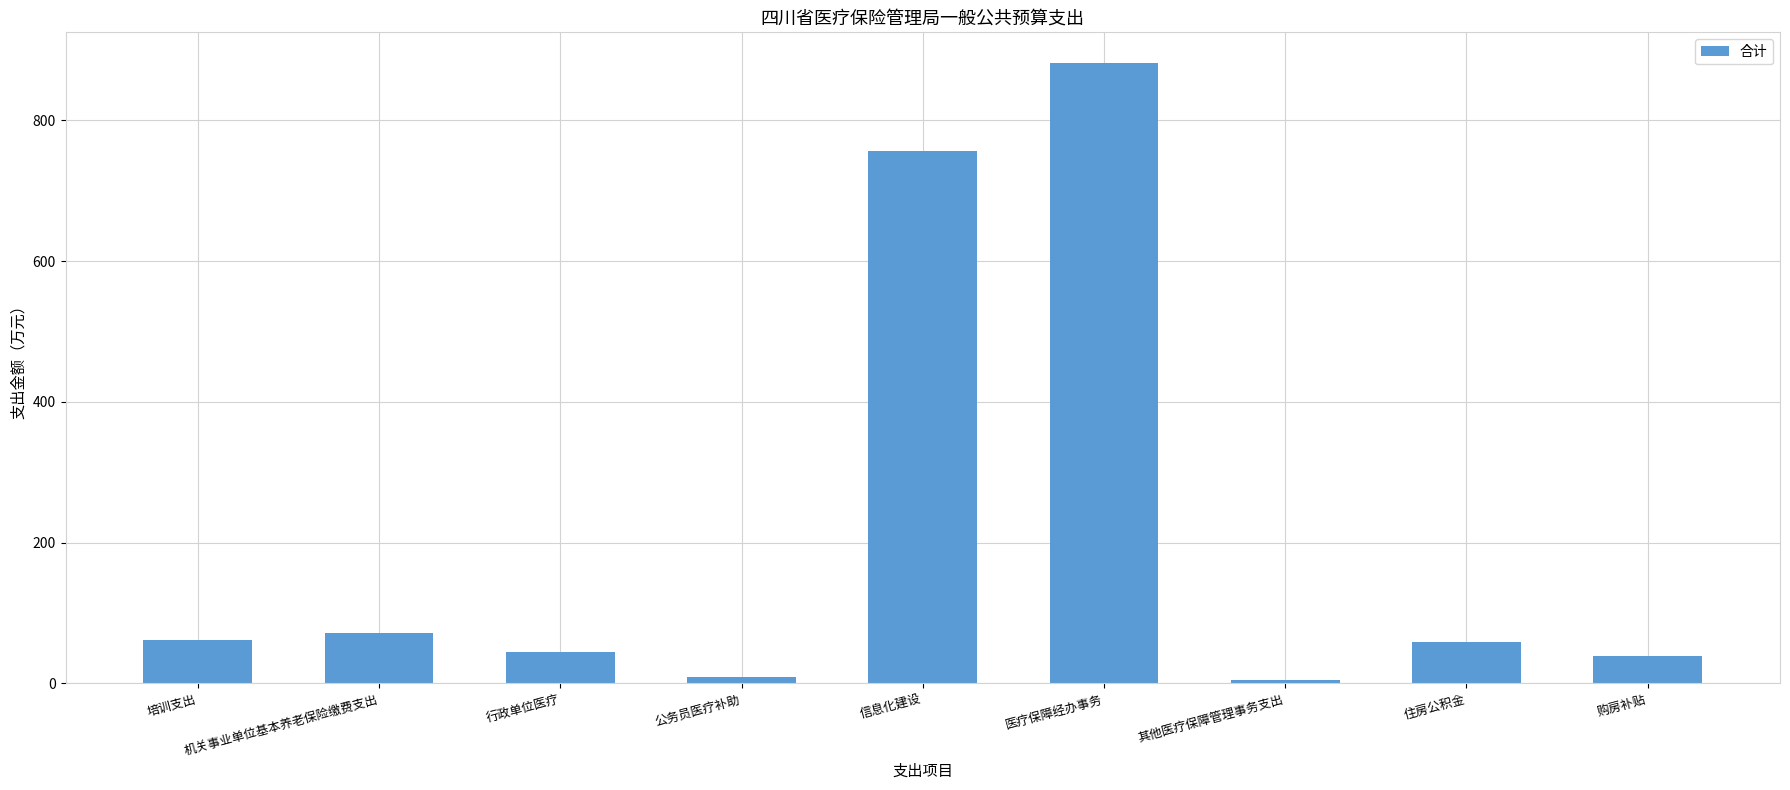

Does the chart contain stacked bars?

No